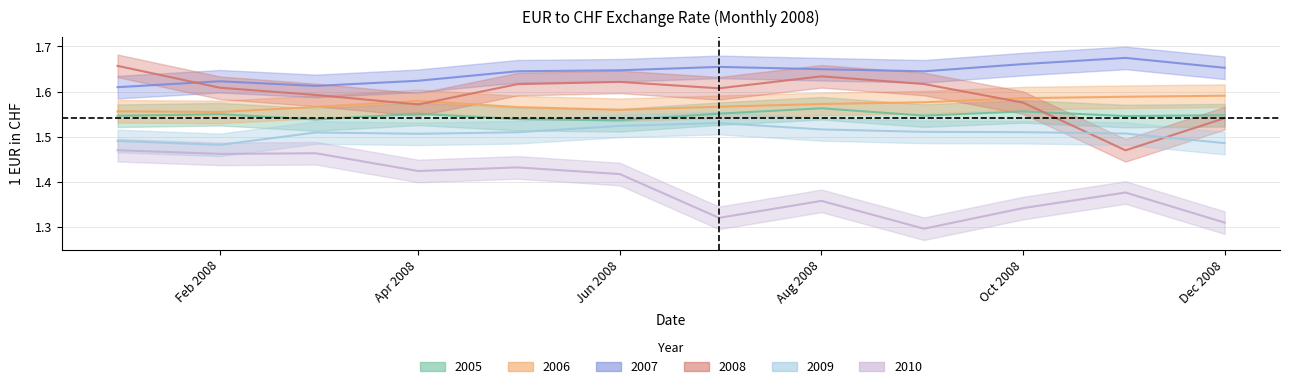

What is the difference between the maximum and minimum values in the 2010 series?

0.2